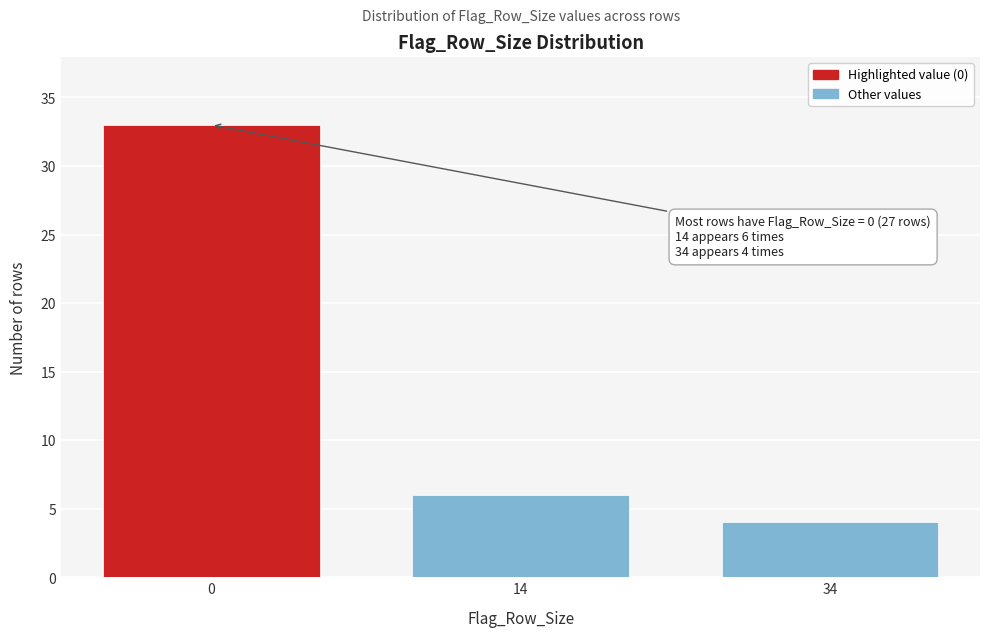

Reading left to right, what are all the values shown in this chart?

0=33	14=6	34=4